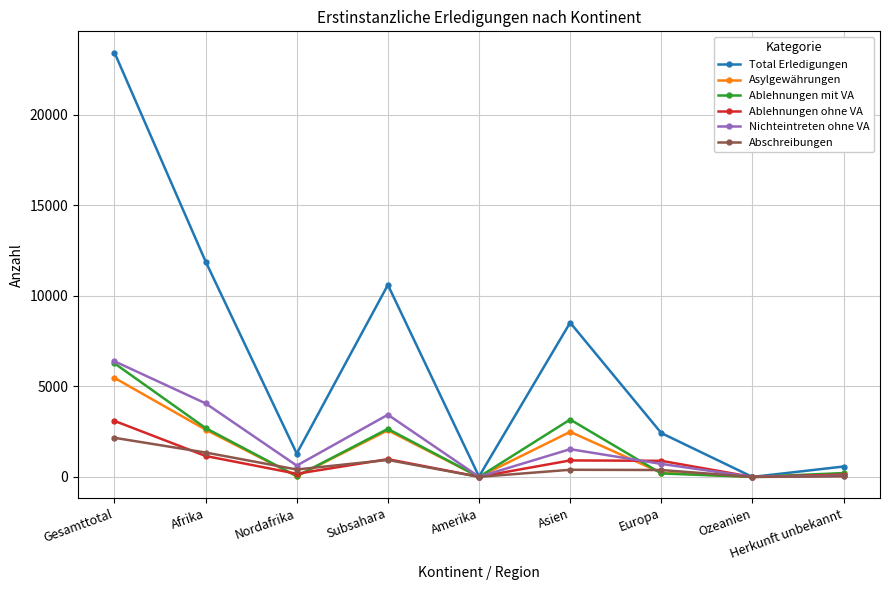

In Ablehnungen ohne VA, how many points are higher than both neighbors (excluding endpoints)?

2